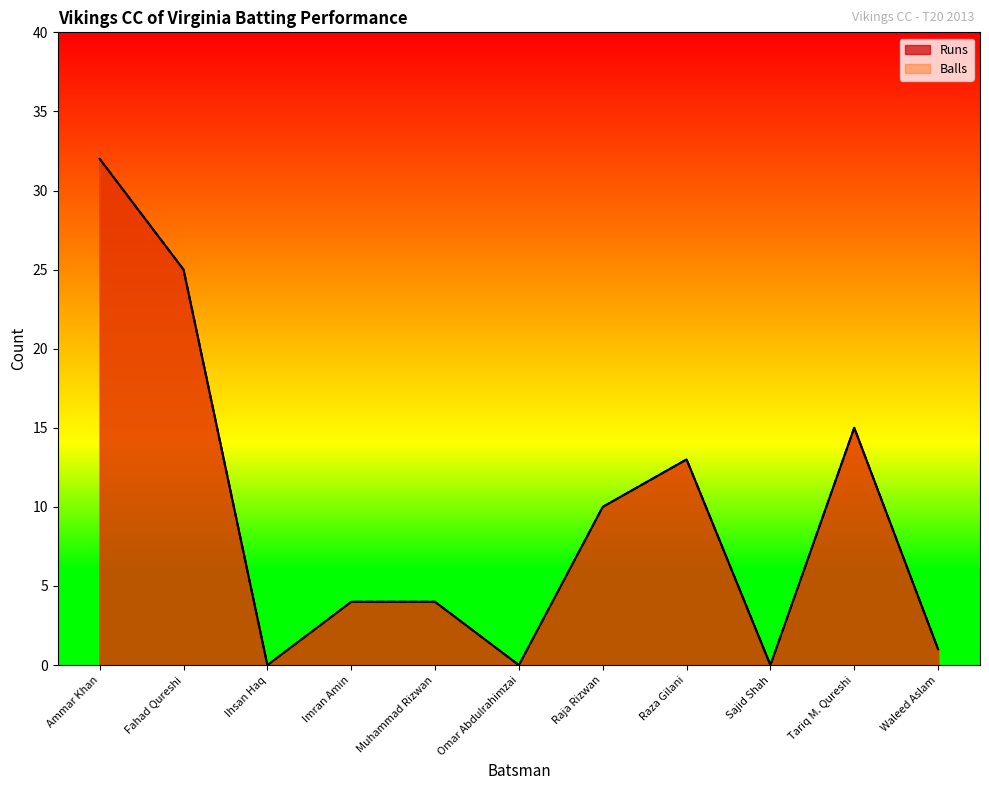

True or false: Runs has a value of 26 at Tariq M. Qureshi.

False